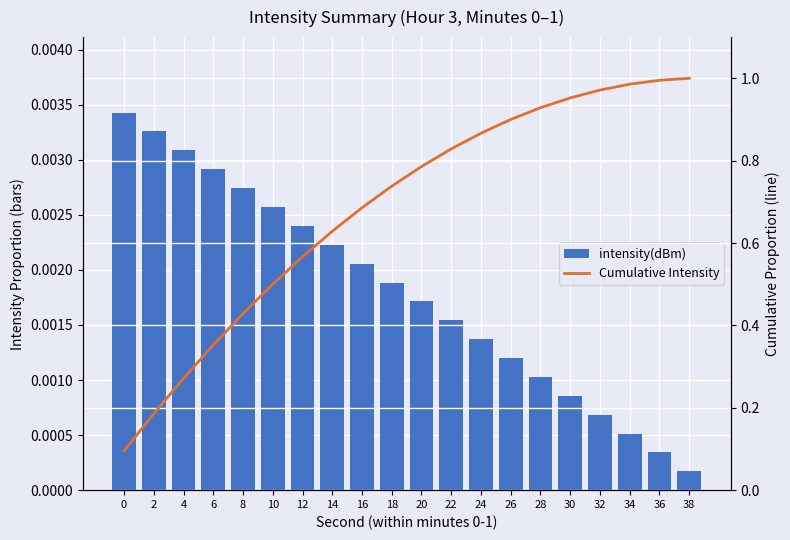

Reading right to left, list all the values displayed in this chart.

intensity(dBm): 0.0	0.0	0.0	0.0	0.0	0.0	0.0	0.0	0.0	0.0	0.0	0.0	0.0	0.0	0.0	0.0	0.0	0.0	0.0	0.0
Cumulative Intensity: 1.0	1.0	1.0	1.0	1.0	0.9	0.9	0.9	0.8	0.8	0.7	0.7	0.6	0.6	0.5	0.4	0.4	0.3	0.2	0.1